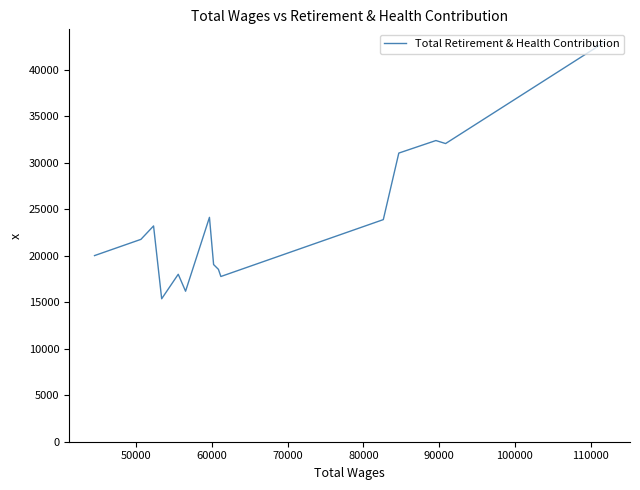

True or false: there are more than 1 points higher than both neighbors.

True